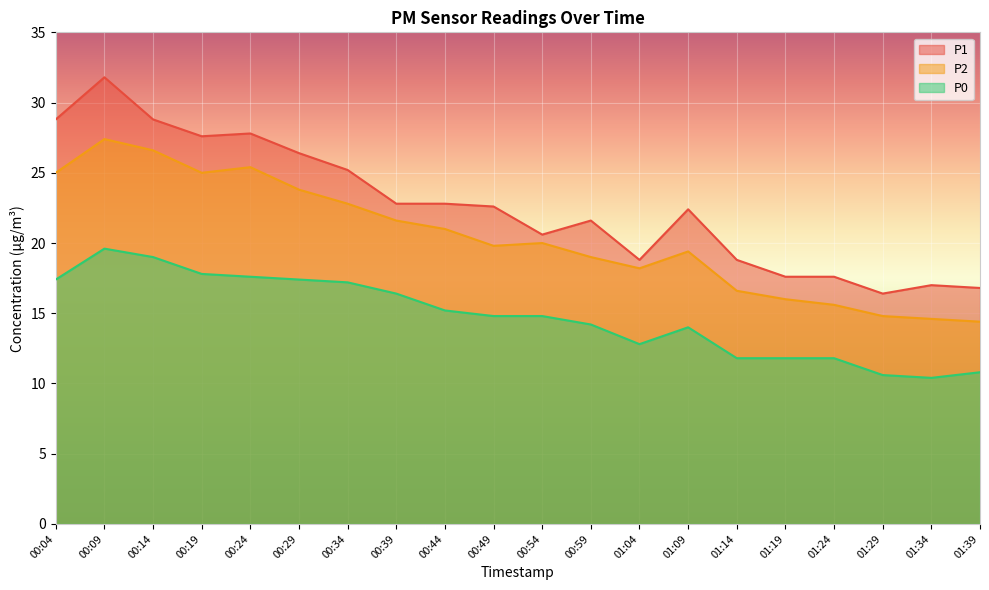

What is the sum of the P1 values at 01:04 and 00:44?

41.6